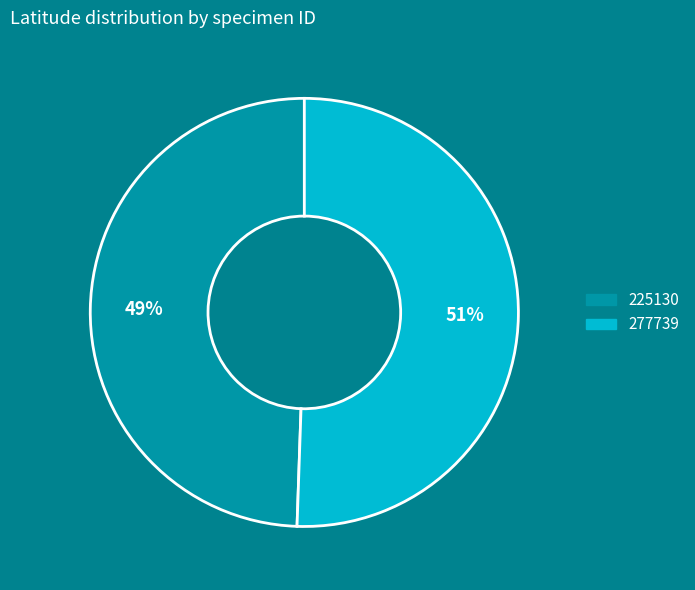

How many segments does this pie chart have?

2